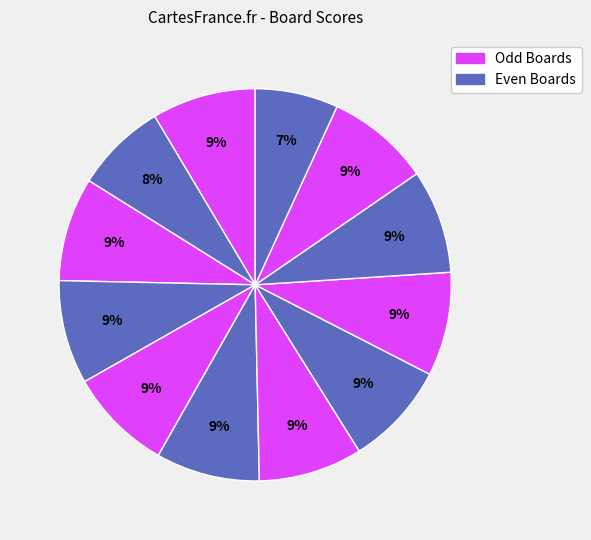

How many slices are in this pie chart?

12